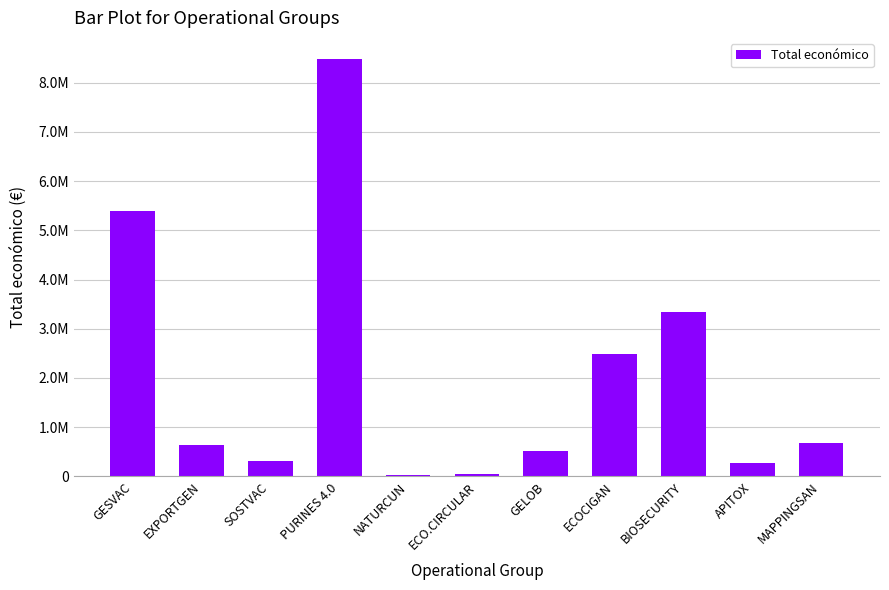

Are the bars horizontal?

No